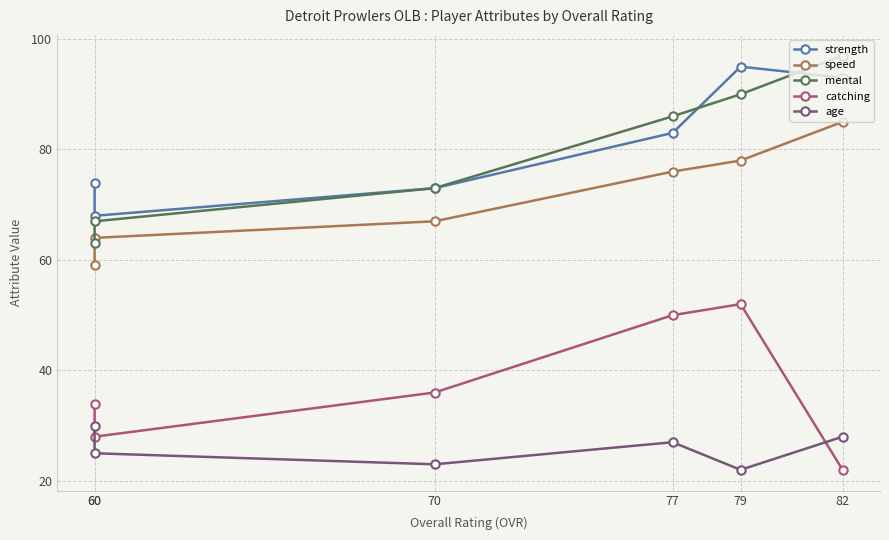

True or false: age and mental cross at least once.

False